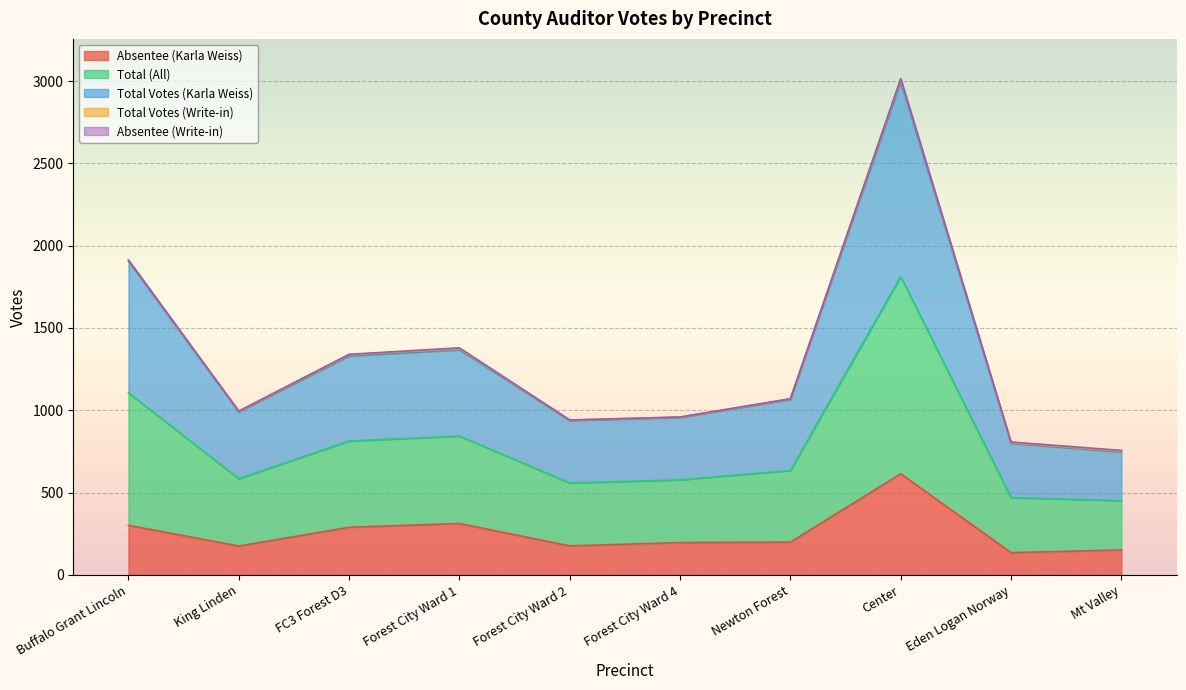

At which category is the sum across all series the highest?

Center